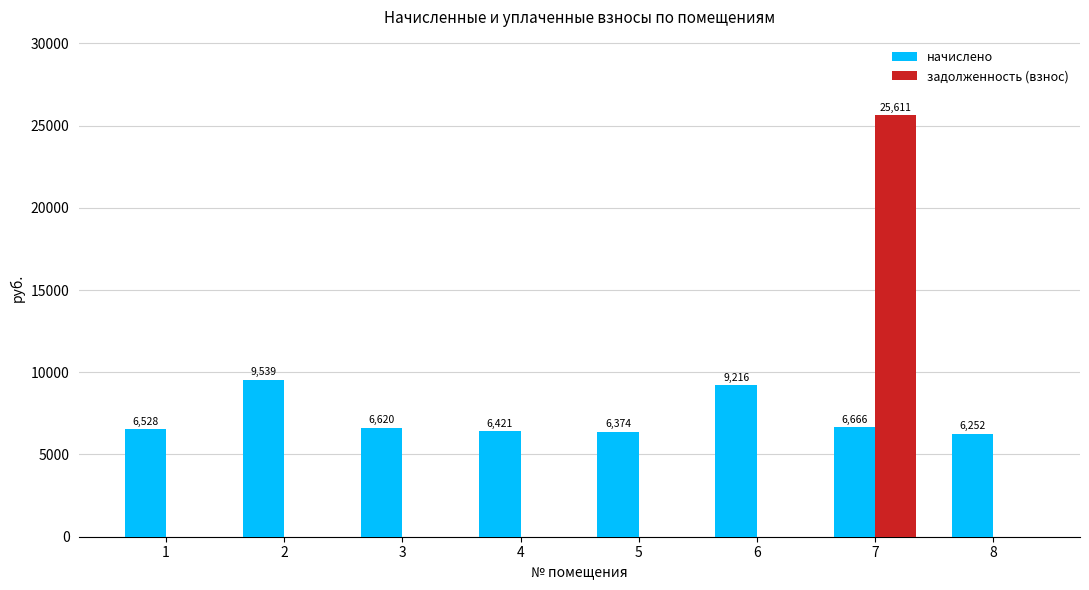

What is the maximum value for начислено?

9538.6